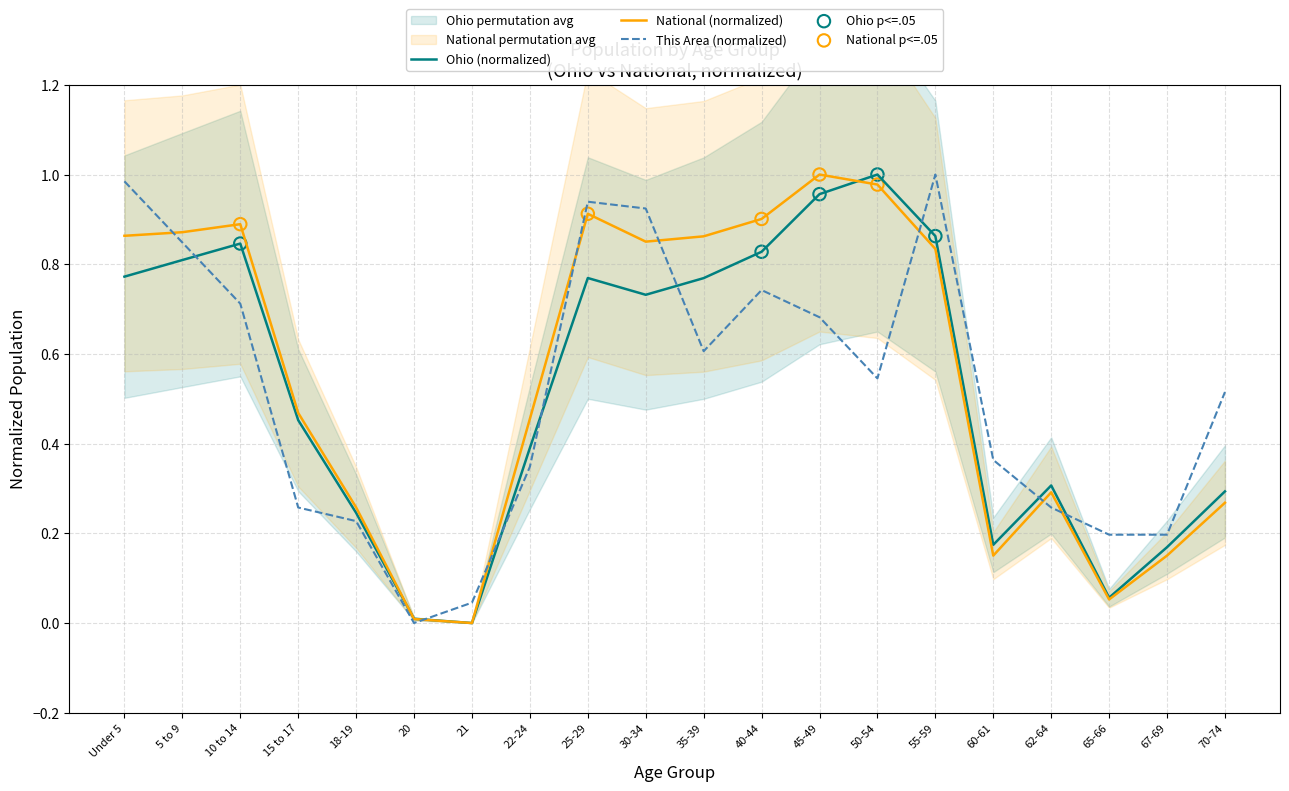

What are all the series names shown in the legend?

This Area, Ohio, National